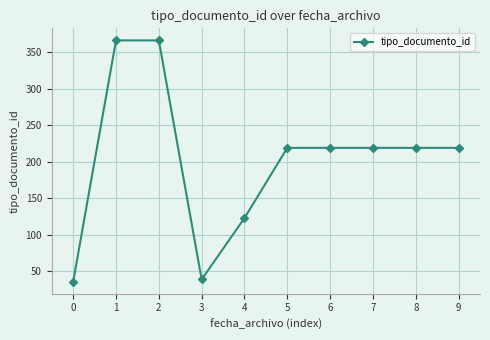

True or false: the data shows 60 at 2.

False